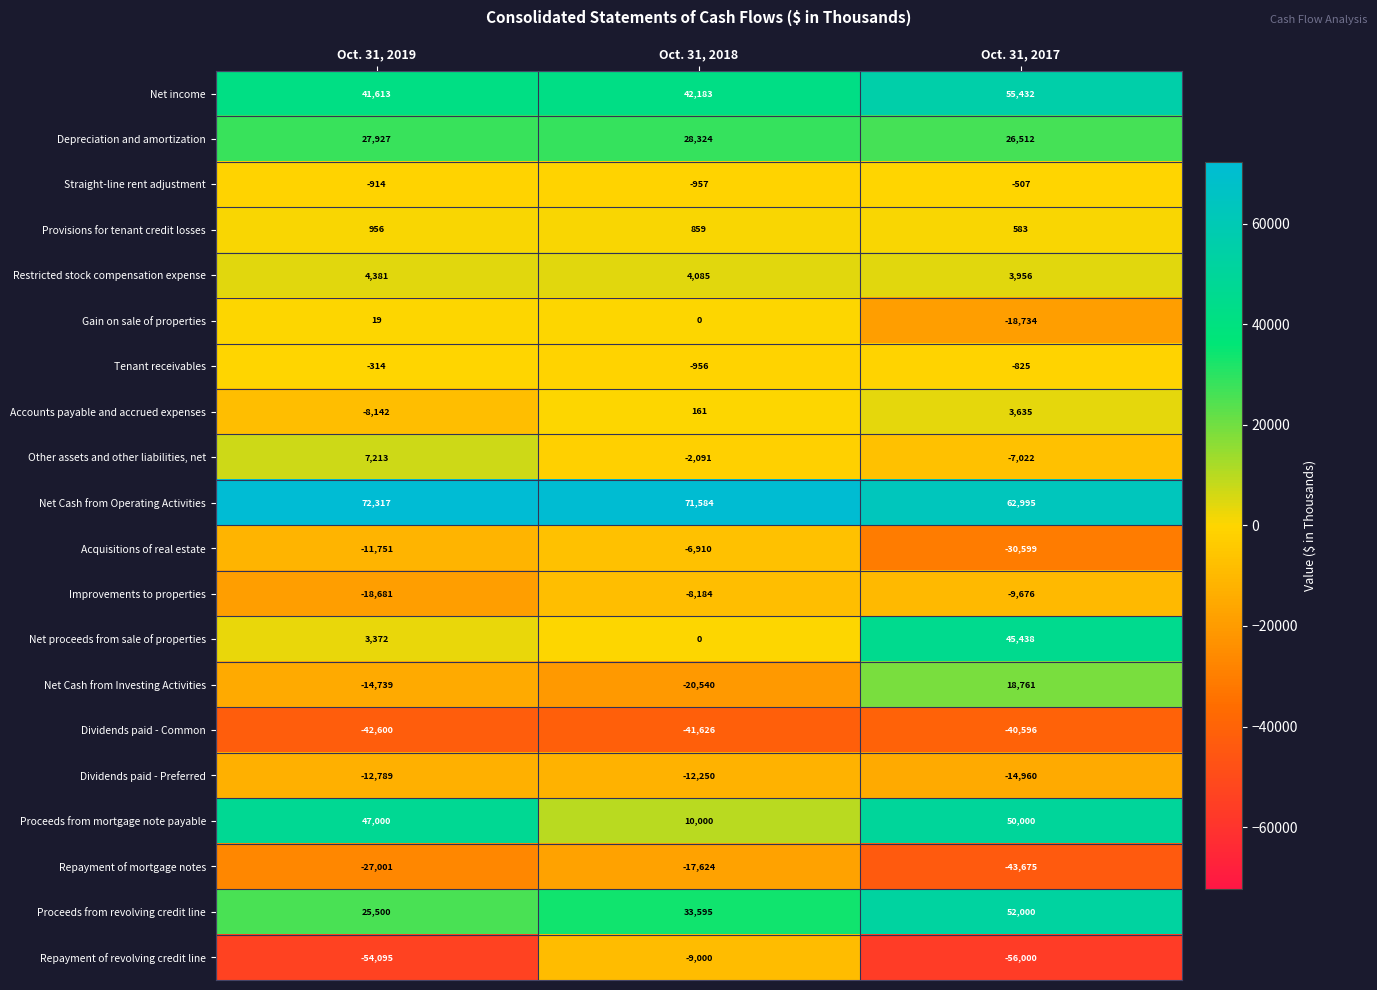

Rank the series by their maximum value, from lowest to highest.

Dividends paid - Common, Repayment of mortgage notes, Dividends paid - Preferred, Repayment of revolving credit line, Improvements to properties, Acquisitions of real estate, Straight-line rent adjustment, Tenant receivables, Gain on sale of properties, Provisions for tenant credit losses, Accounts payable and accrued expenses, Restricted stock compensation expense, Other assets and other liabilities, net, Net Cash from Investing Activities, Depreciation and amortization, Net proceeds from sale of properties, Proceeds from mortgage note payable, Proceeds from revolving credit line, Net income, Net Cash from Operating Activities